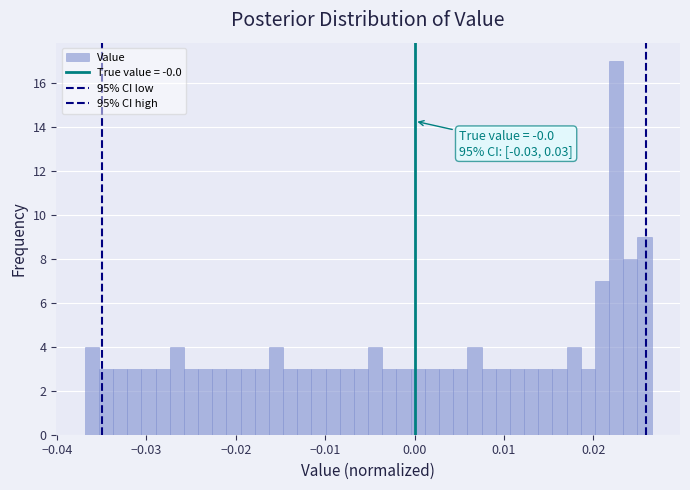

Around what value on the x-axis is the tallest bar? Give the approximate position of its centre, as read against the axis.

0.023